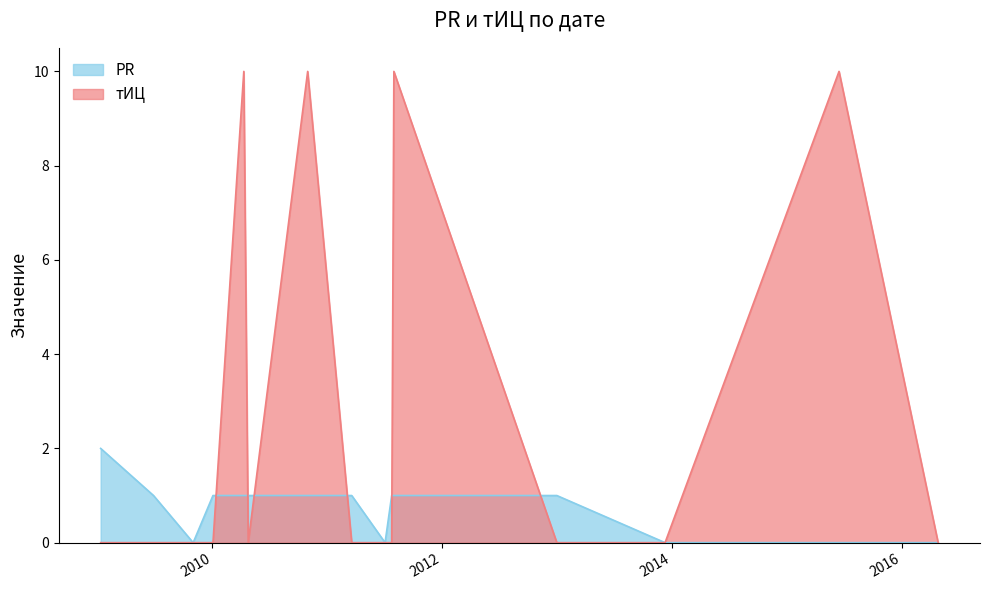

How many interior local valleys does the тИЦ series have?

1